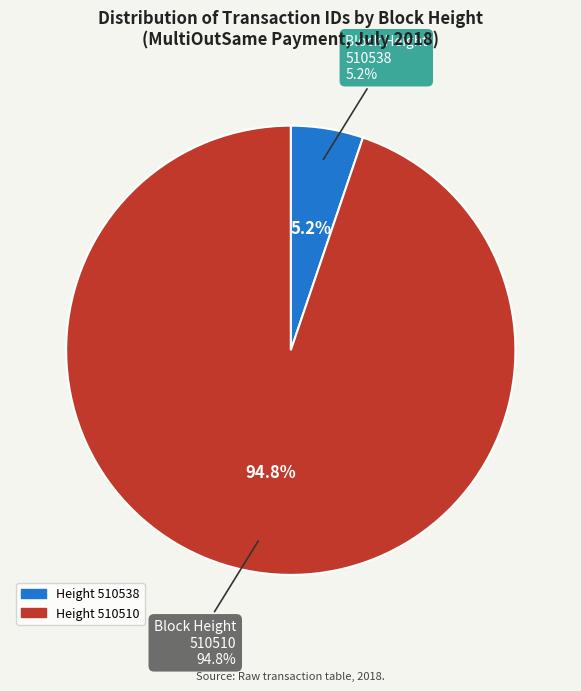

To the nearest percent, what is the difference between the largest and smallest slice percentages?

90%